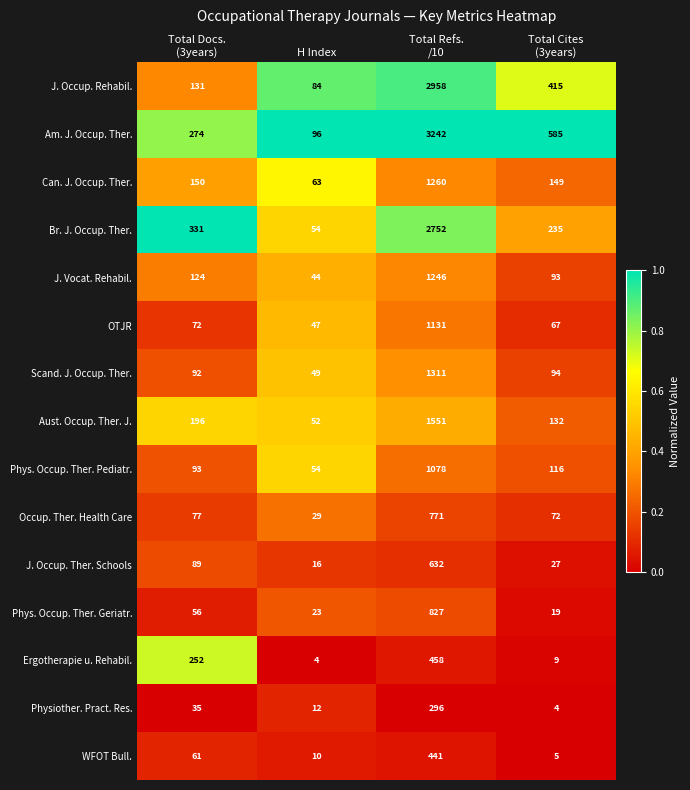

What is the sum of all Am. J. Occup. Ther. values?

4197